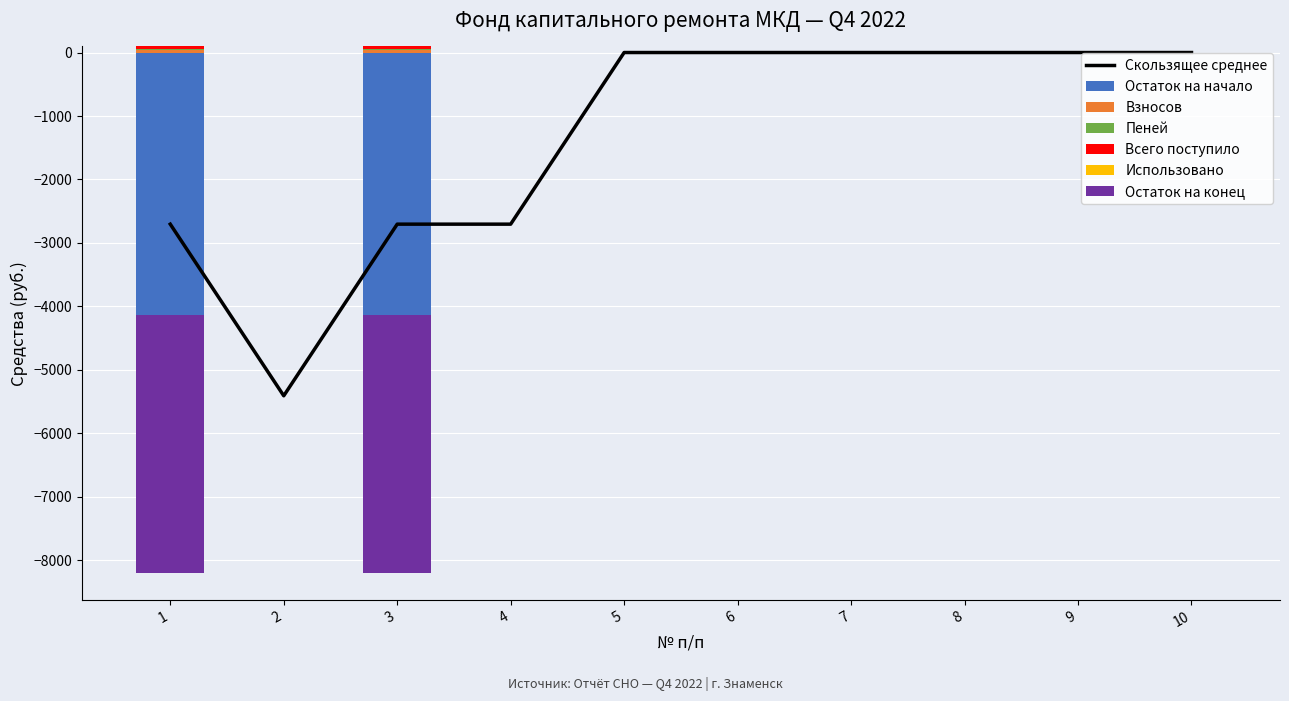

True or false: Пеней has a value of 0.0 at 2.

True